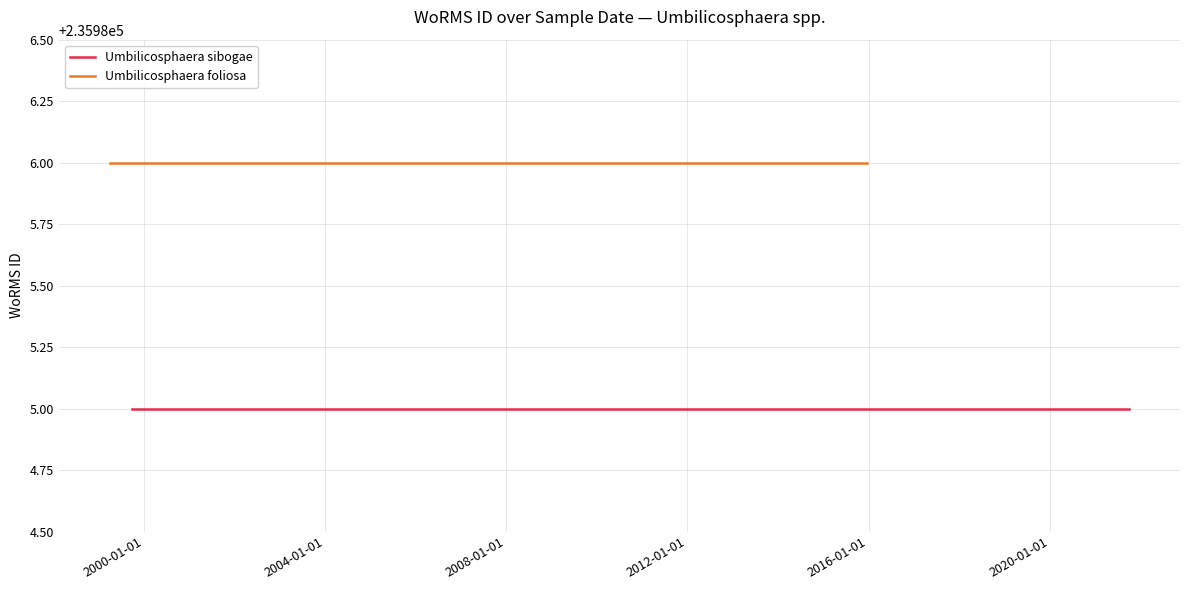

True or false: Umbilicosphaera sibogae and Umbilicosphaera foliosa intersect in this chart.

False